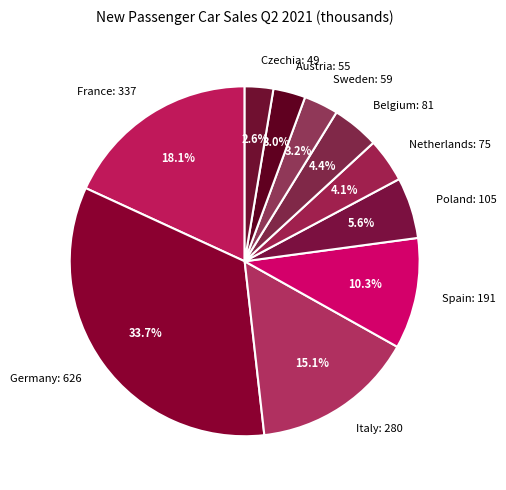

Is there a majority slice in this chart?

No